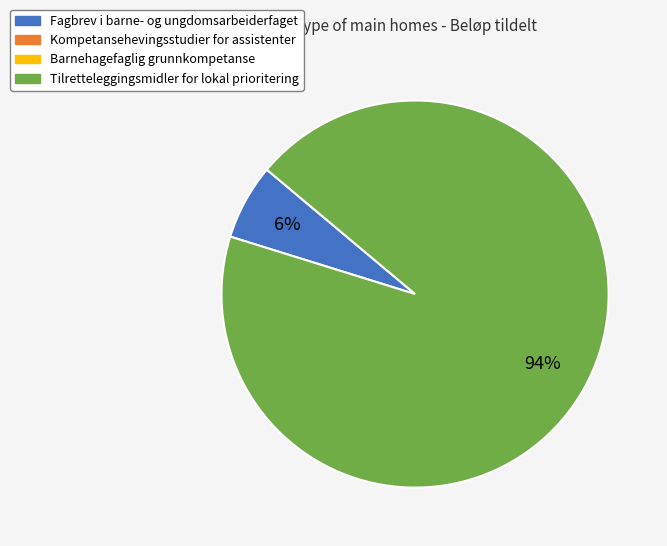

Is there a majority slice in this chart?

Yes